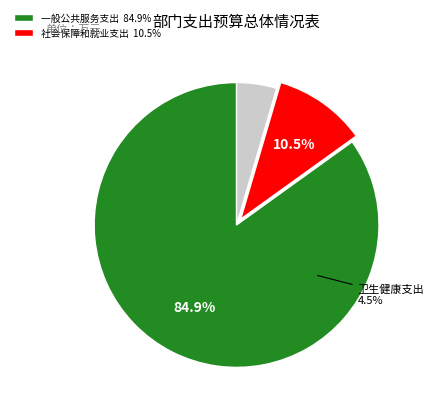

Do 卫生健康支出 and 一般公共服务支出 together represent more than half of the pie?

Yes